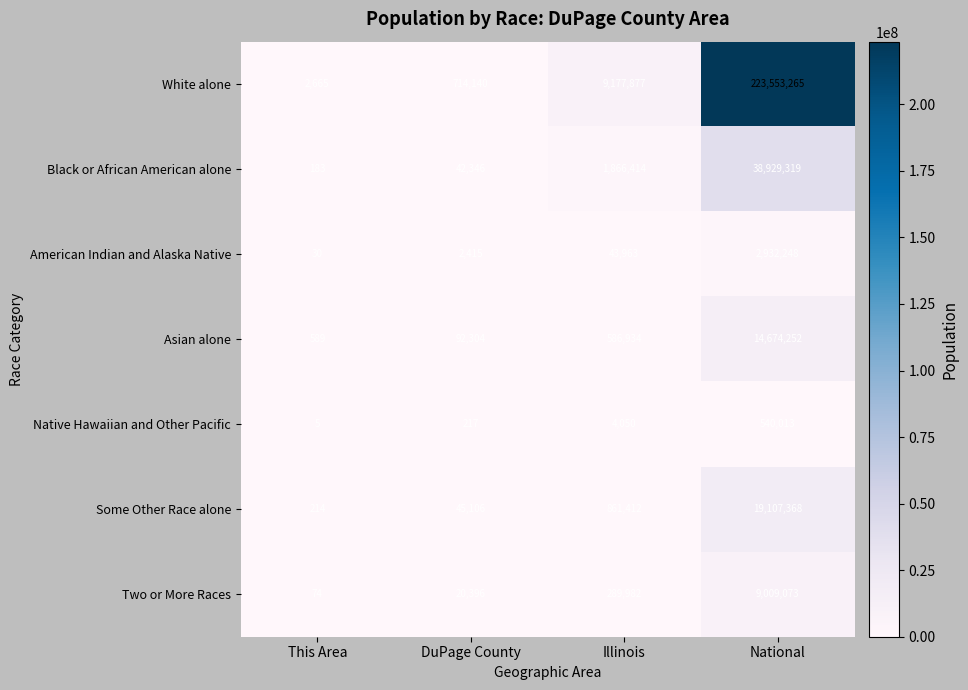

What is the total value across all series at Illinois?

12830632